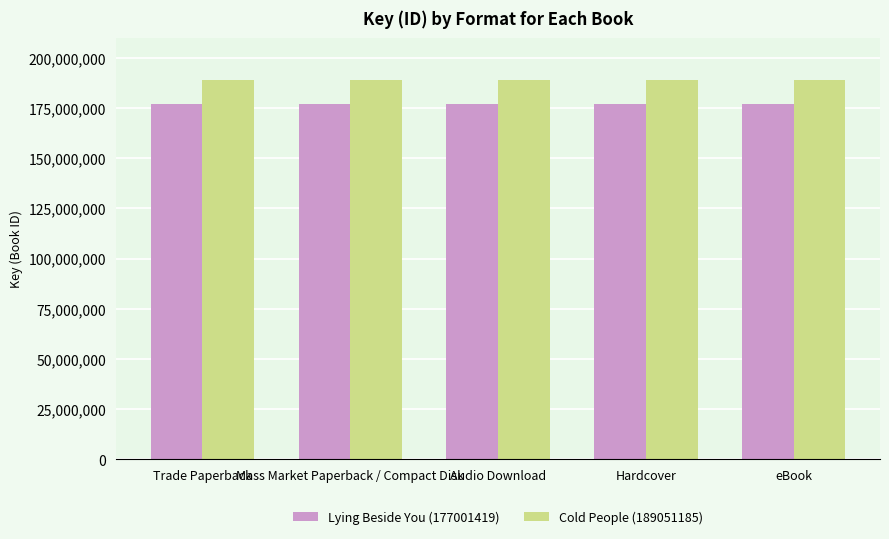

Reading right to left, transcribe all the data shown in this chart.

Lying Beside You (177001419): 177001419	177001419	177001419	177001419	177001419
Cold People (189051185): 189051185	189051185	189051185	189051185	189051185